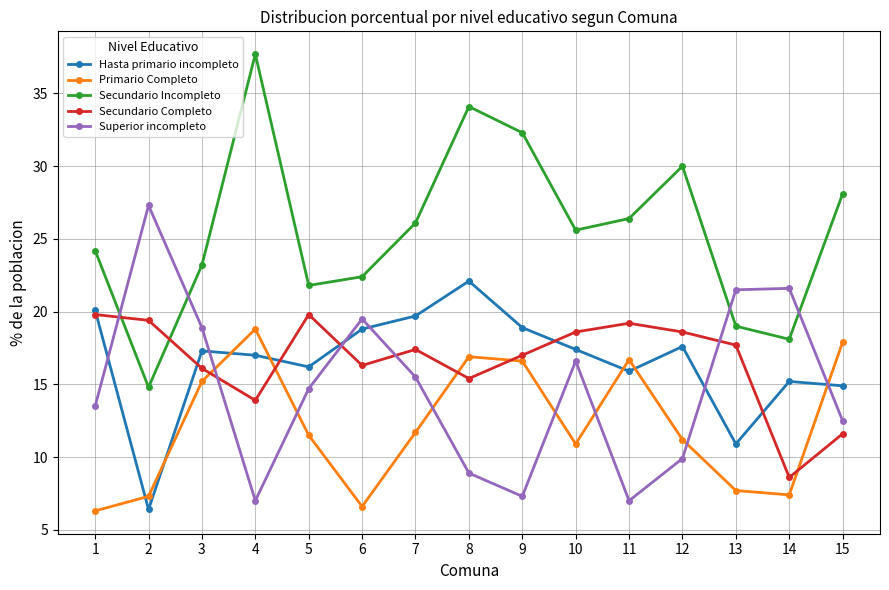

Between which two adjacent categories do Superior incompleto and Secundario Incompleto first intersect?

1 and 2